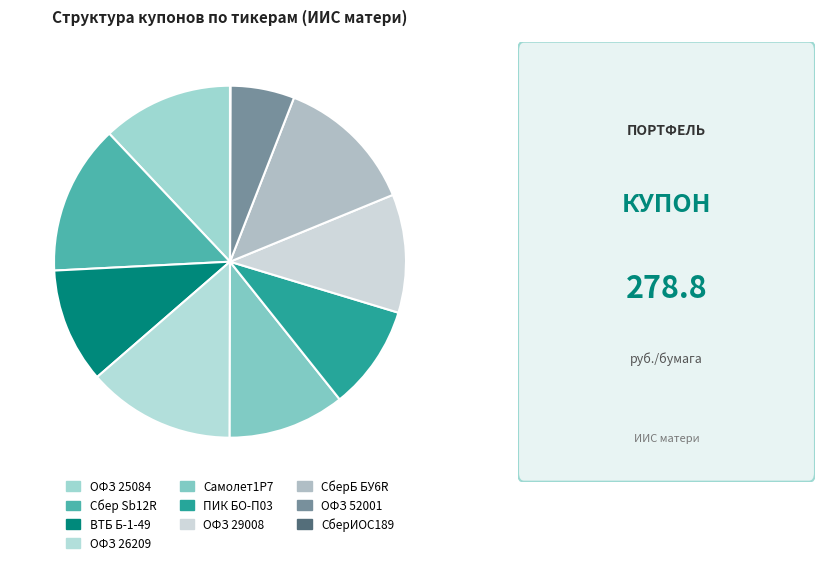

To the nearest percent, what is the difference between the largest and smallest slice percentages?

14%